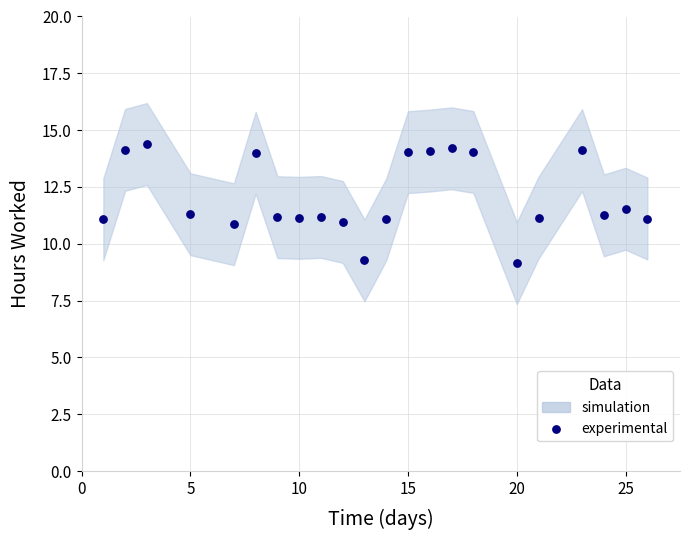

What is the range of X values (max minus min)?

25.0